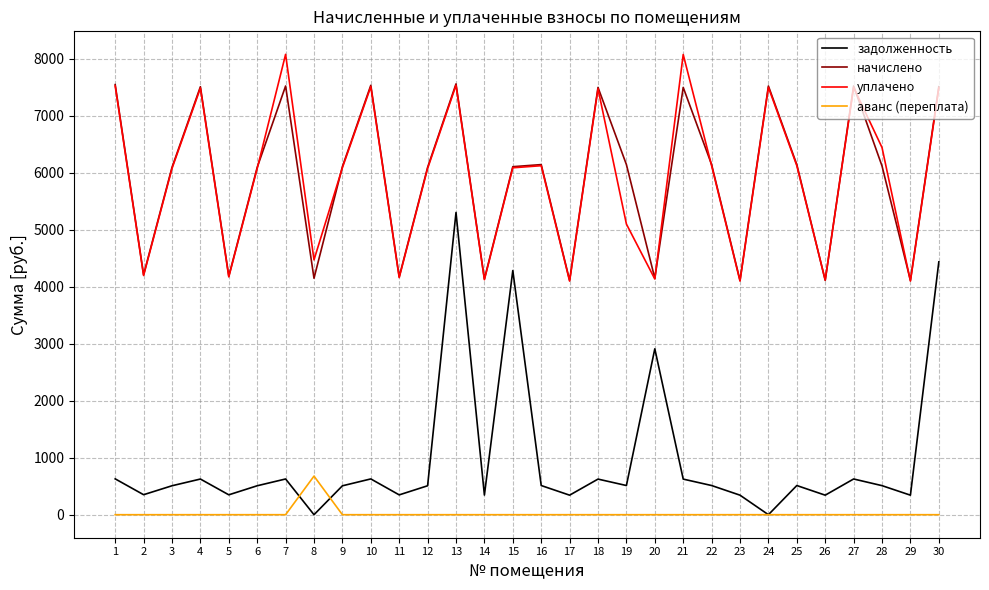

Rank the series by their maximum value, from lowest to highest.

аванс (переплата), задолженность, начислено, уплачено